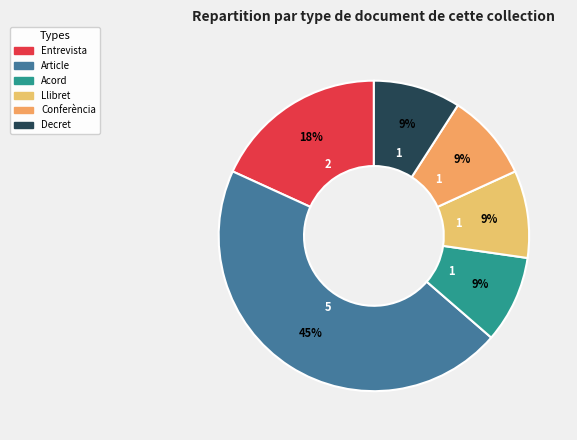

Between Conferència and Decret, which is larger?

Conferència